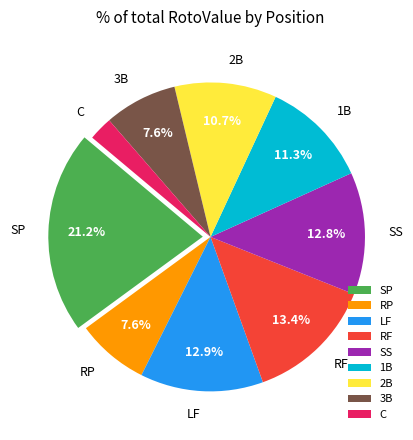

Is it true that 2B is 24% of the pie?

False